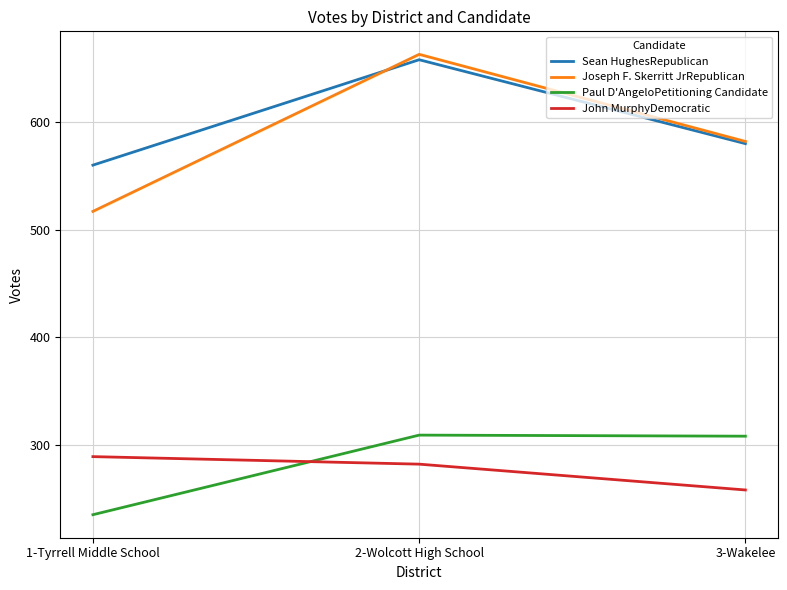

Is it true that Paul D'AngeloPetitioning Candidate equals 309 at 2-Wolcott High School?

True